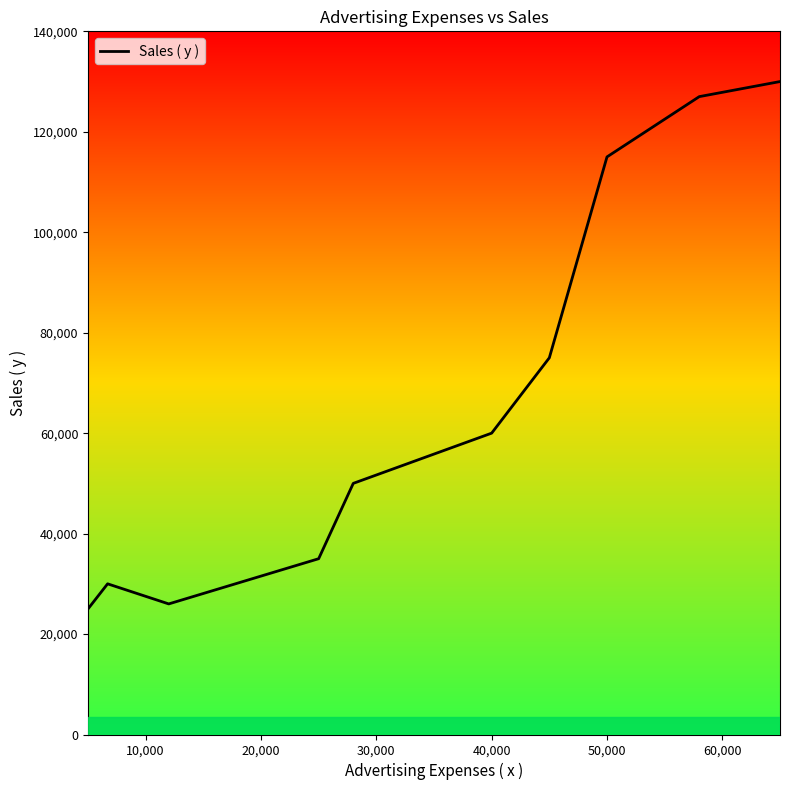

Reading left to right, transcribe all the data shown in this chart.

25000	30000	26000	35000	50000	60000	75000	115000	127000	130000